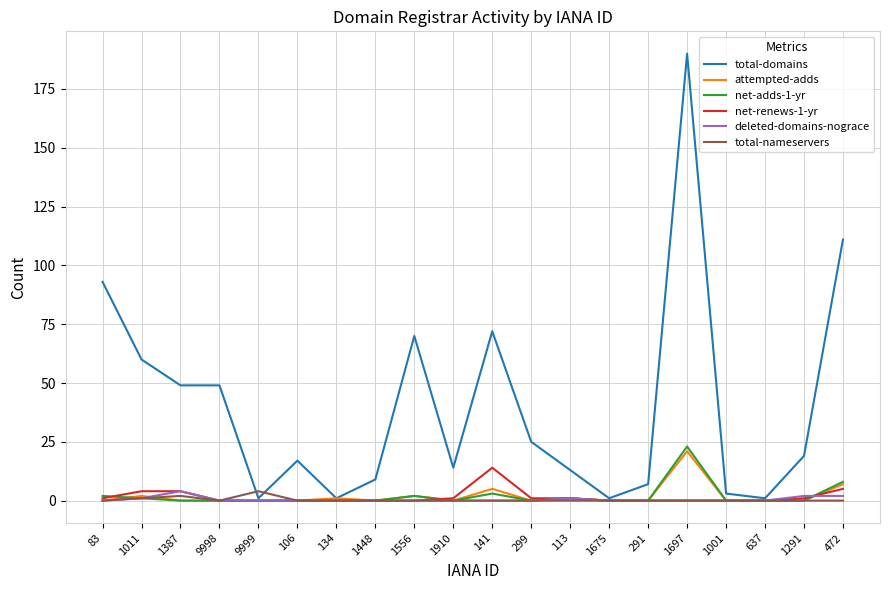

Which category has the highest value in the net-adds-1-yr series?

1697